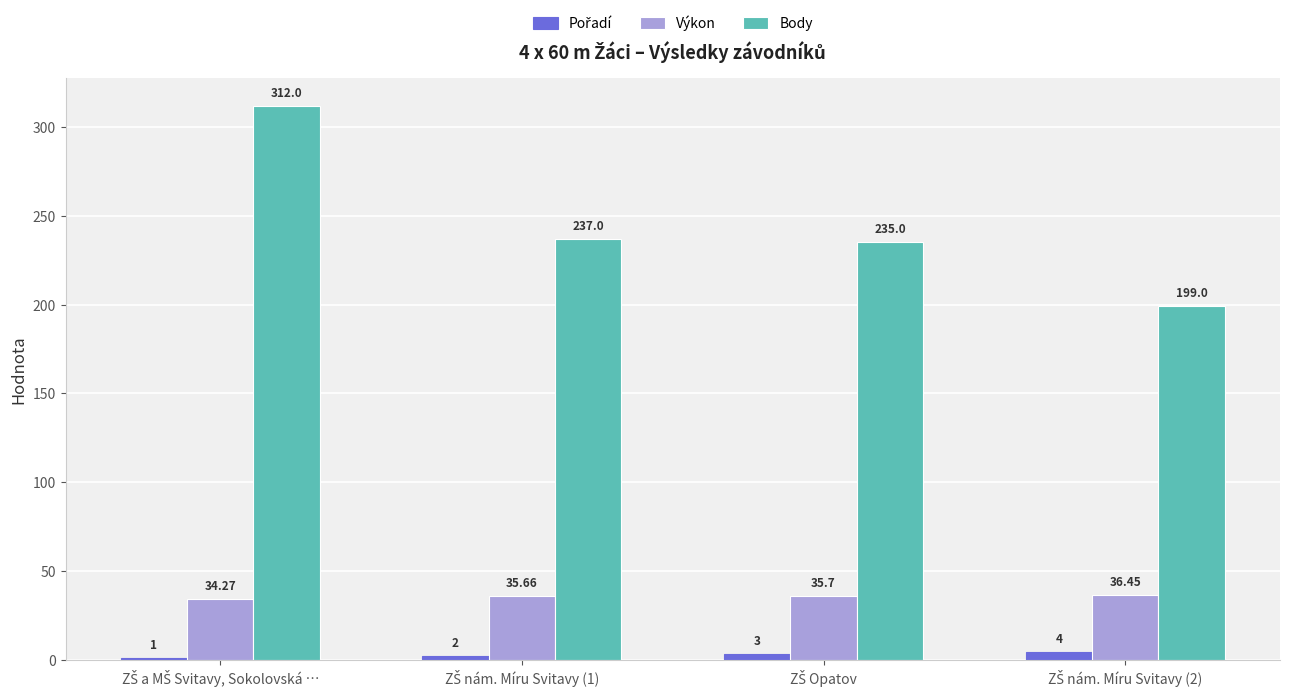

Does the chart contain stacked bars?

No